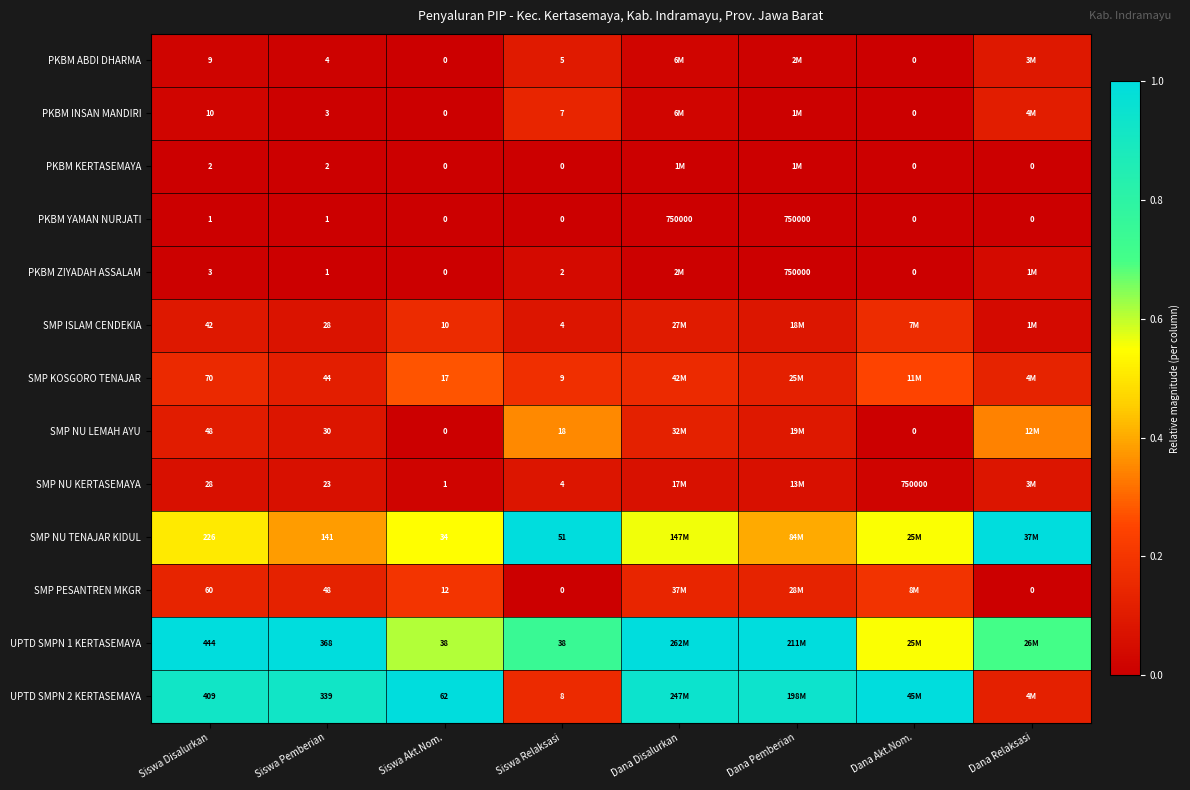

Is the value of PKBM YAMAN NURJATI at Dana Relaksasi greater than the value of SMP KOSGORO TENAJAR at Siswa Akt.Nom.?

No